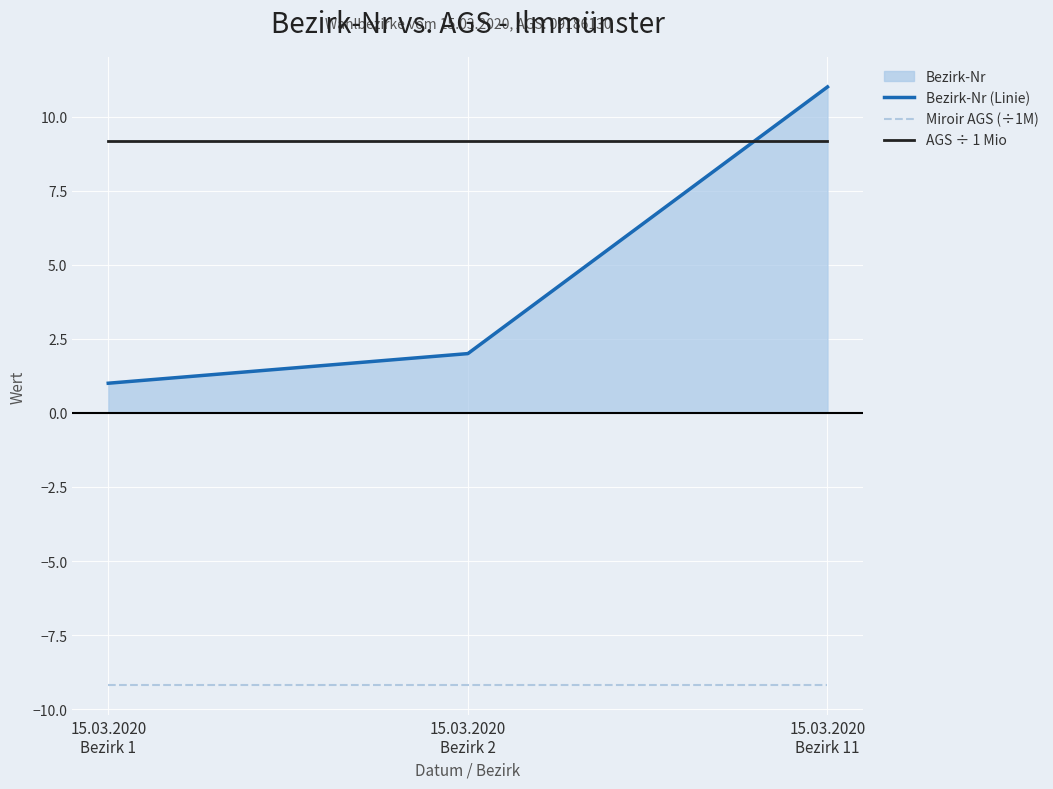

Which label corresponds to the largest value in the chart?

15.03.2020
Bezirk 11